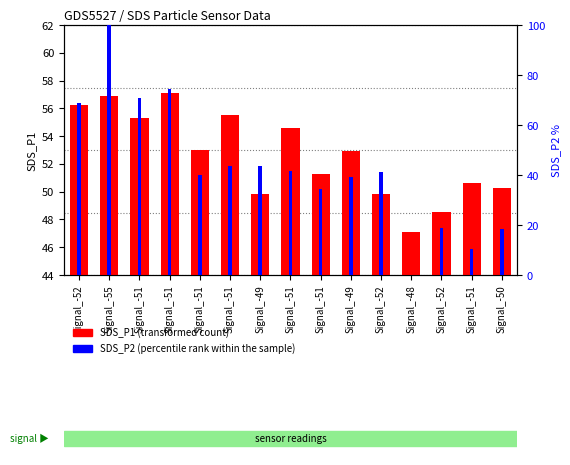

Which series has the largest range (max minus min)?

SDS_P2 (percentile rank within the sample)